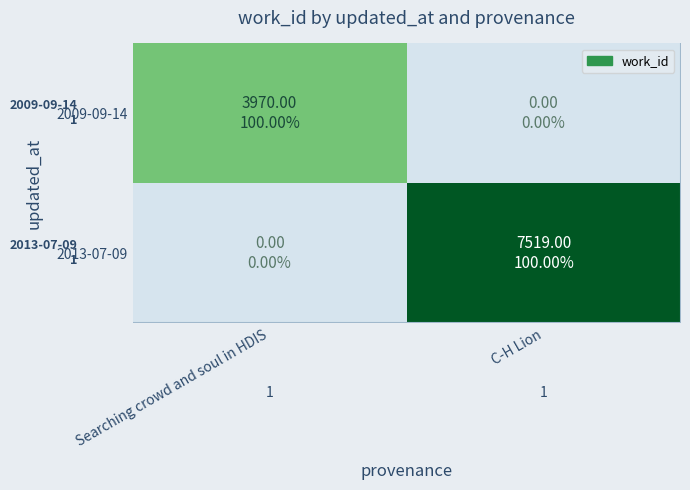

At how many categories does at least one series exceed 4444?

1